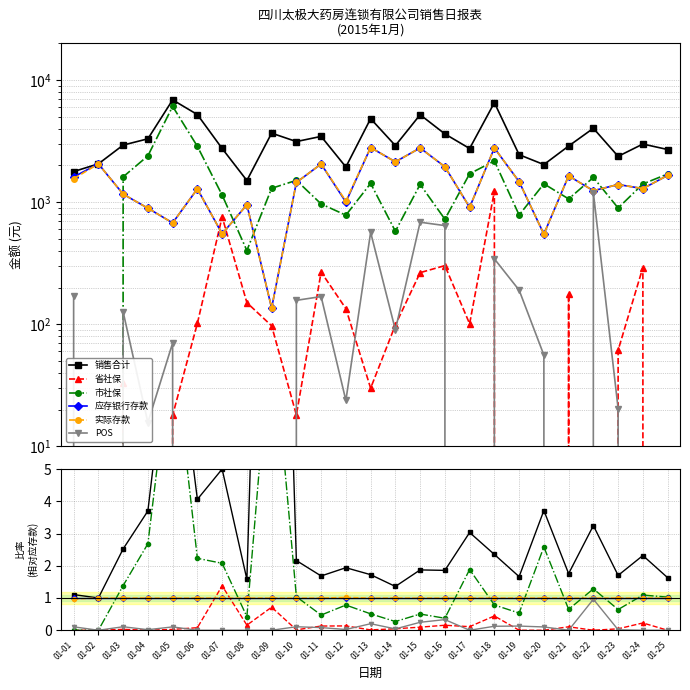

How many interior local peaks does the 市社保 series have?

8